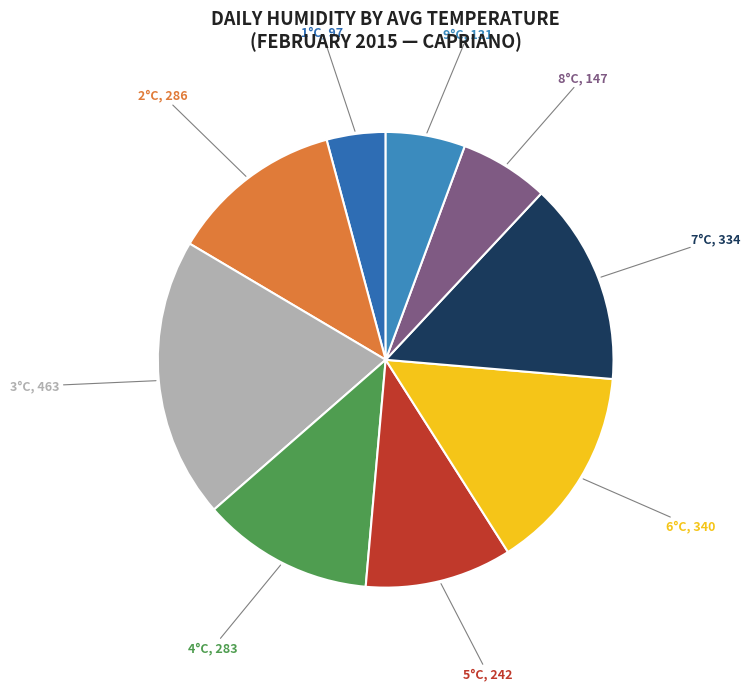

Does any single category account for the majority?

No